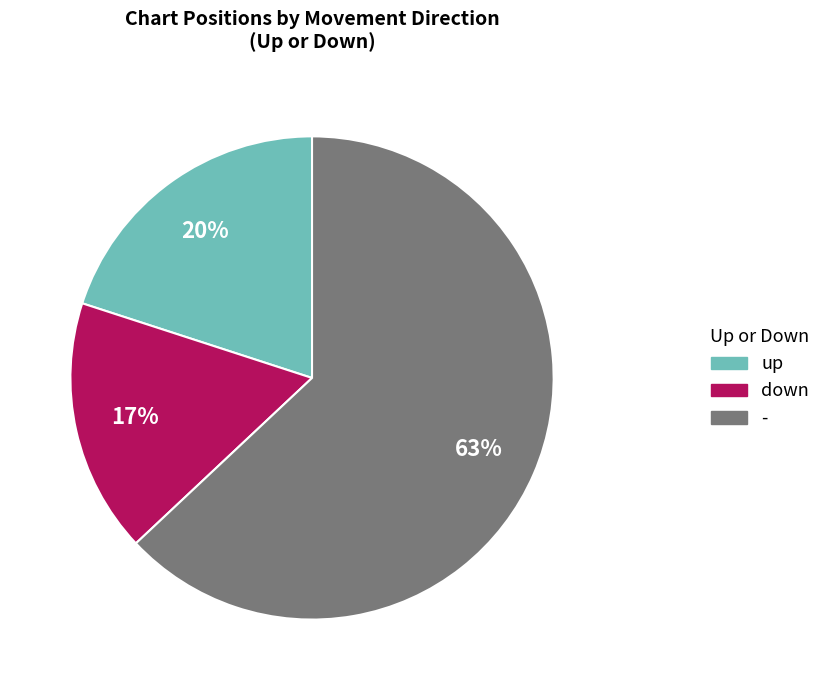

What is the ratio of the value at - to the value at down?

3.7